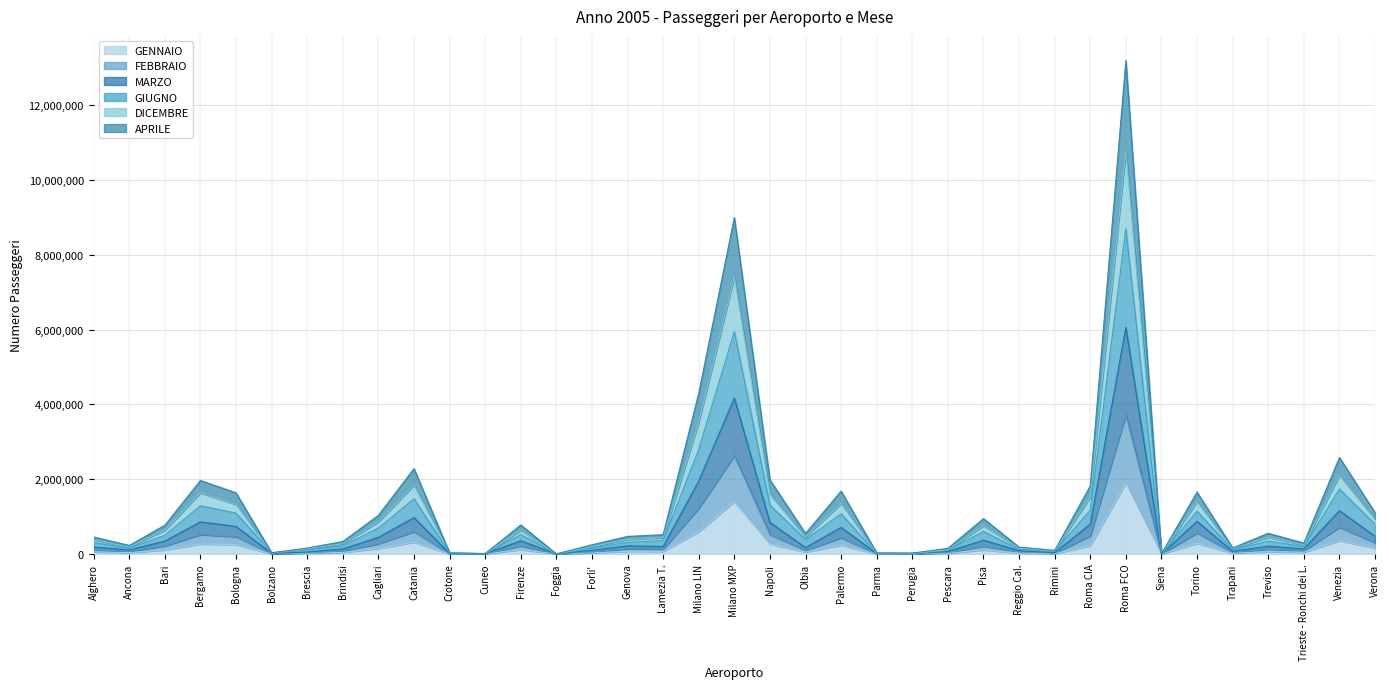

At which category is the sum across all series the highest?

Roma FCO